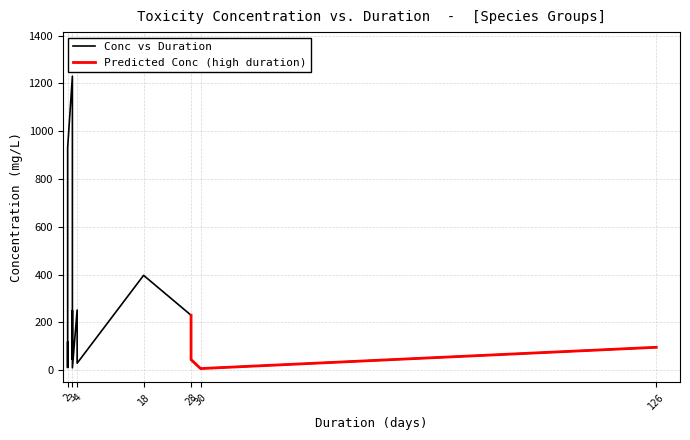

What is the smallest value displayed?

7.0